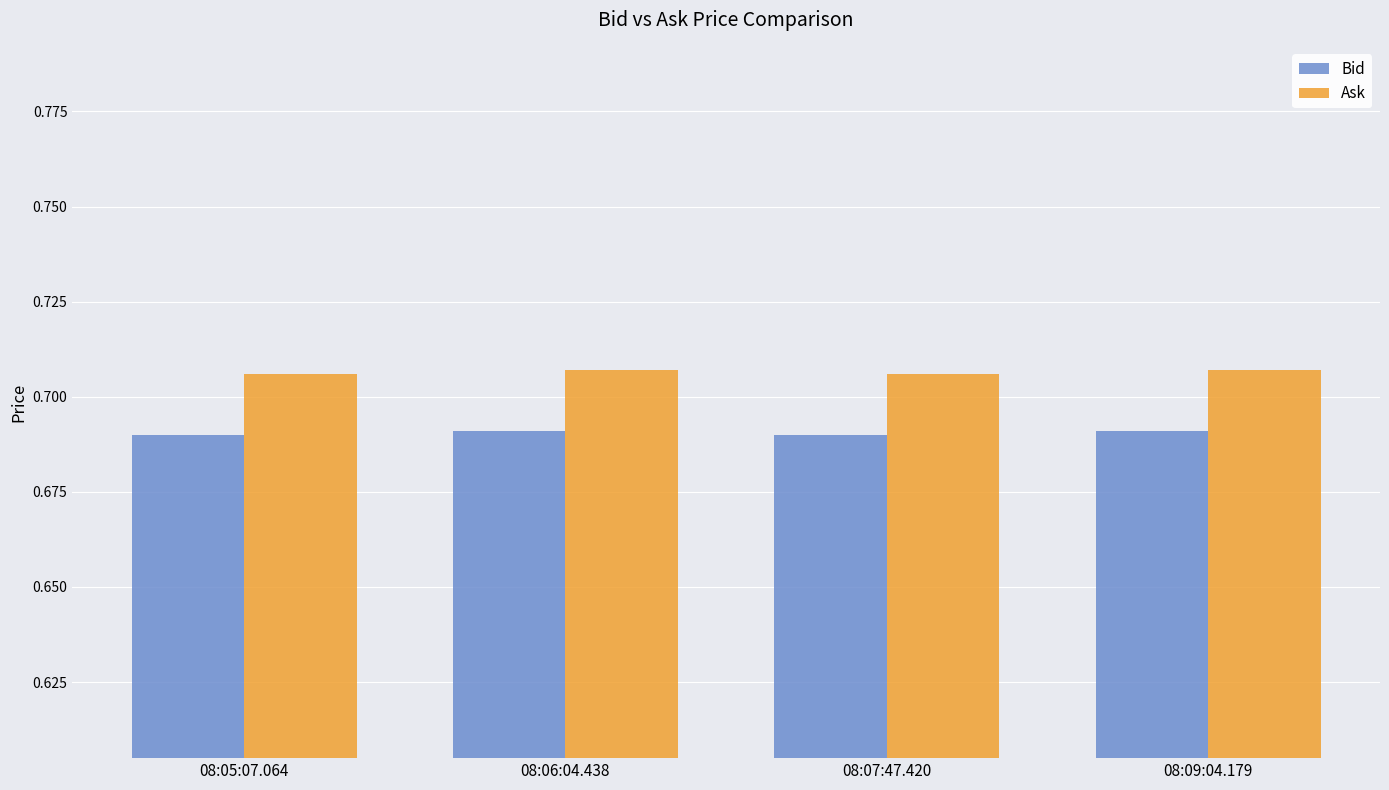

What is the sum of the Bid values at 08:09:04.179 and 08:06:04.438?

1.4